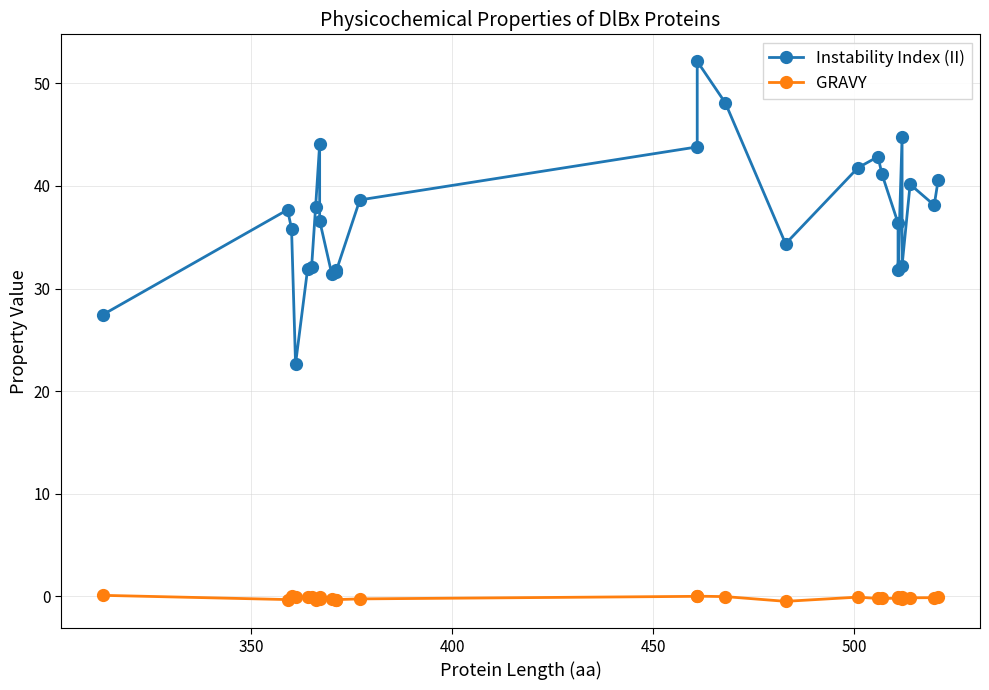

What is the difference between the maximum and minimum values in the GRAVY series?

0.6